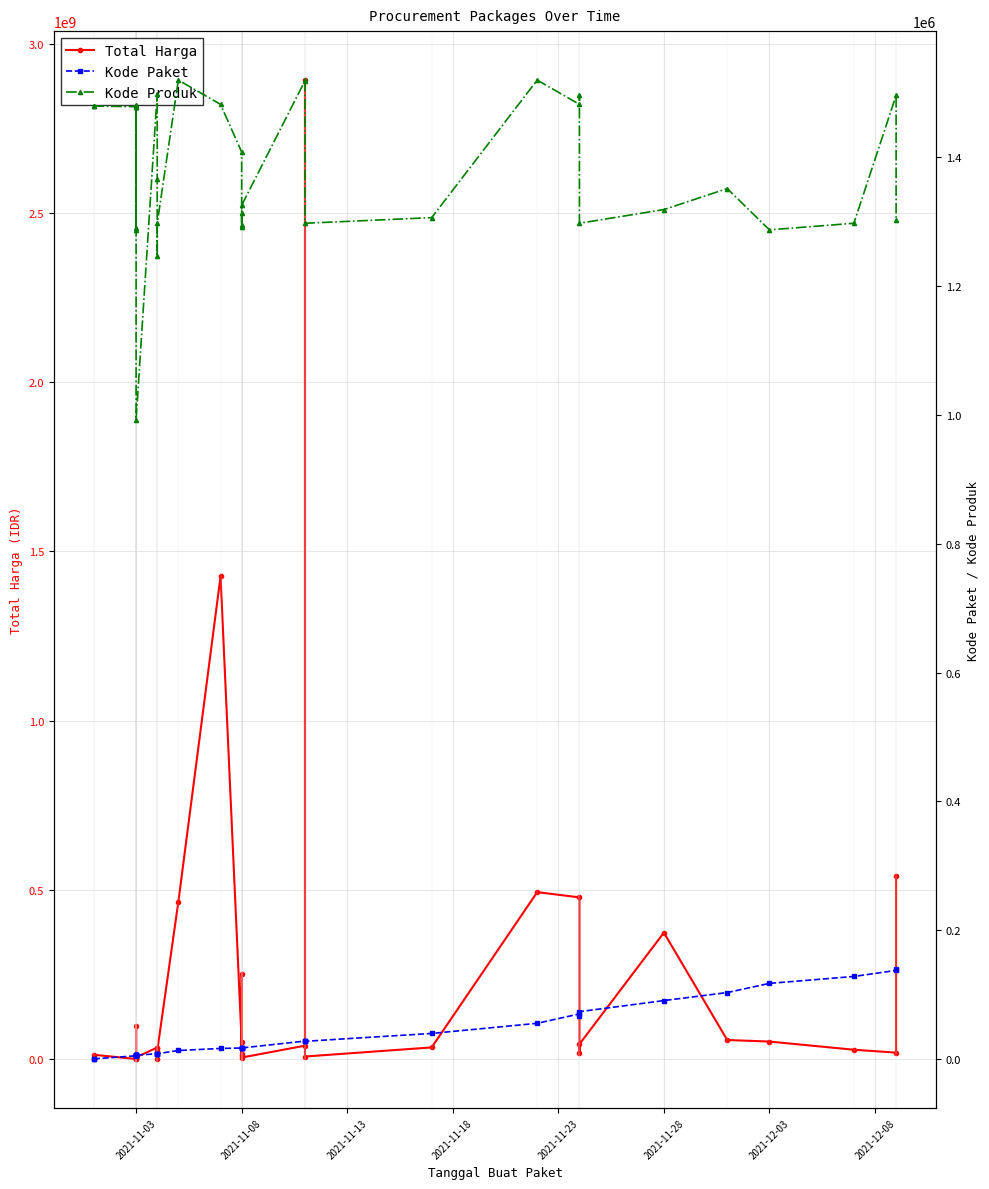

What is the value of the Kode Paket point at the 7th from the left?

6300